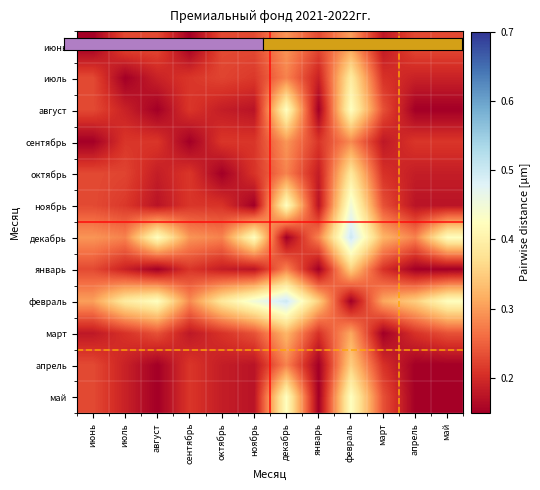

What is the total value across all series at ноябрь?

2.8